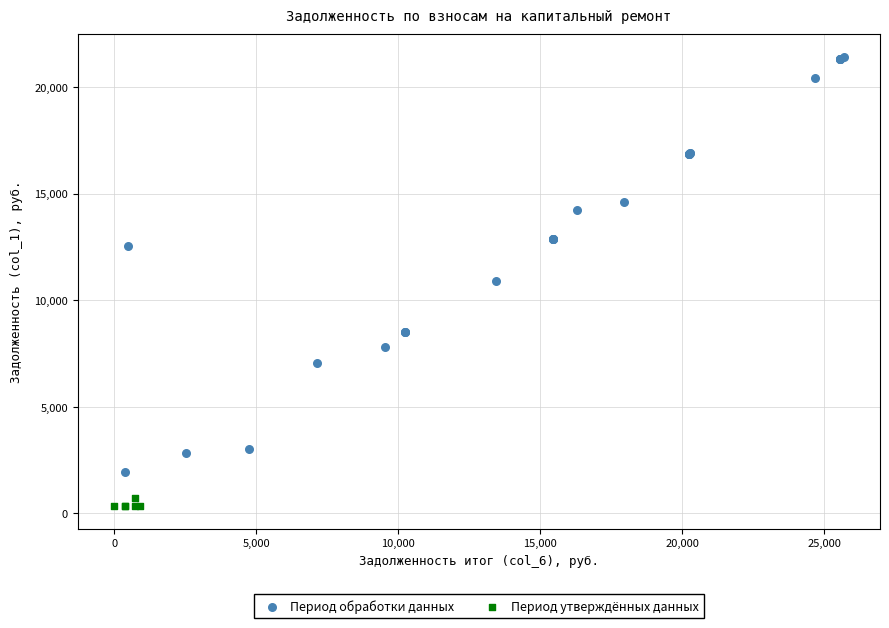

Which series has the largest Y range (max minus min)?

Период обработки данных